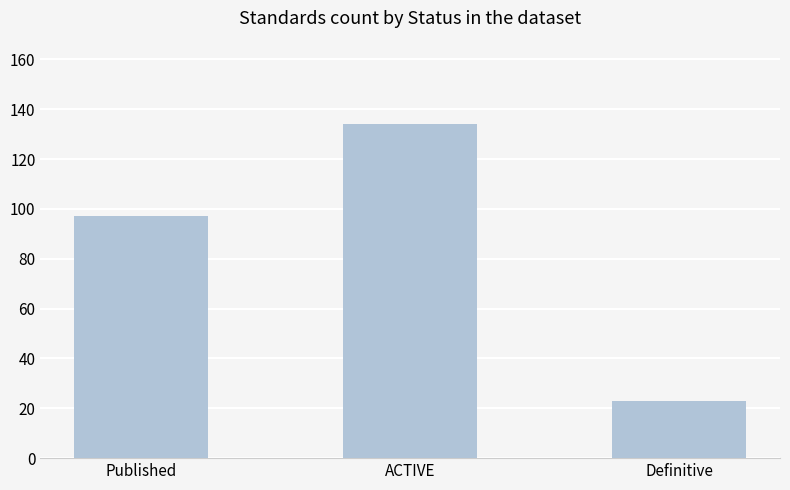

At which label is the value closest to 78?

Published